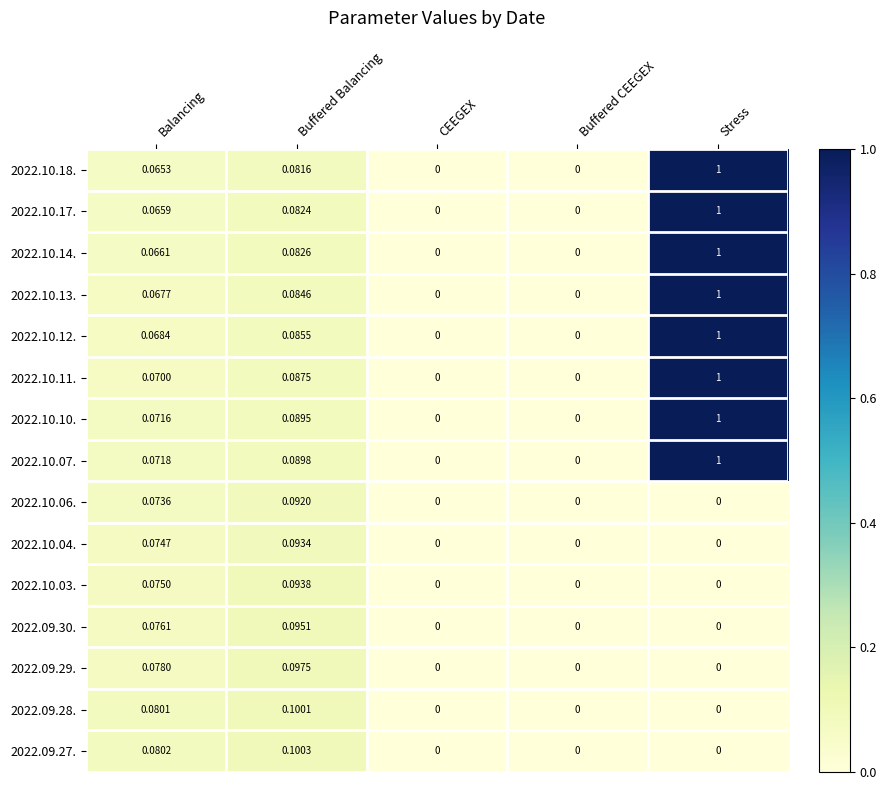

At which category is the sum across all series the highest?

Stress